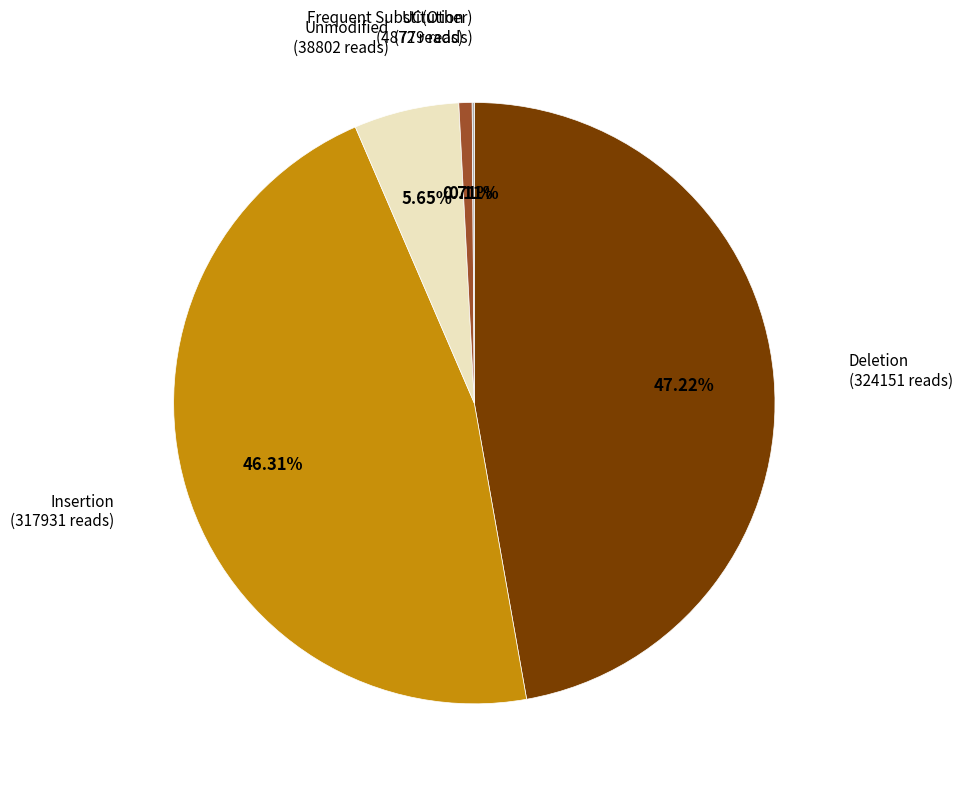

Does any single category account for the majority?

No